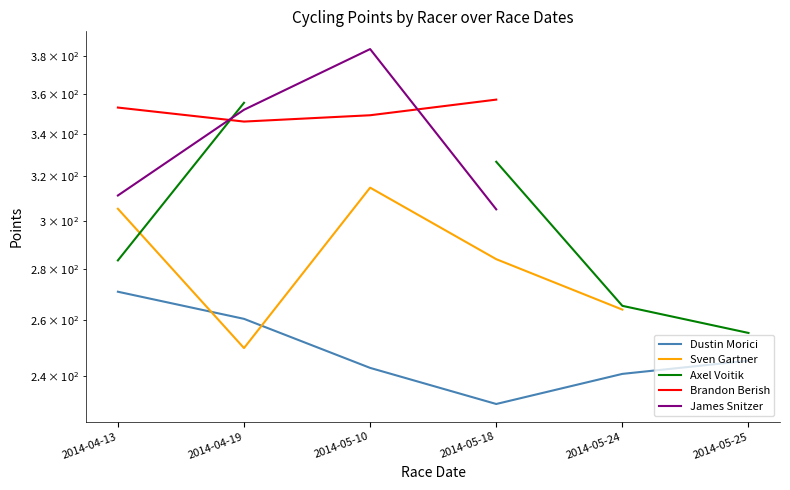

Is it true that Brandon Berish equals 357.1 at 2014-05-18?

True